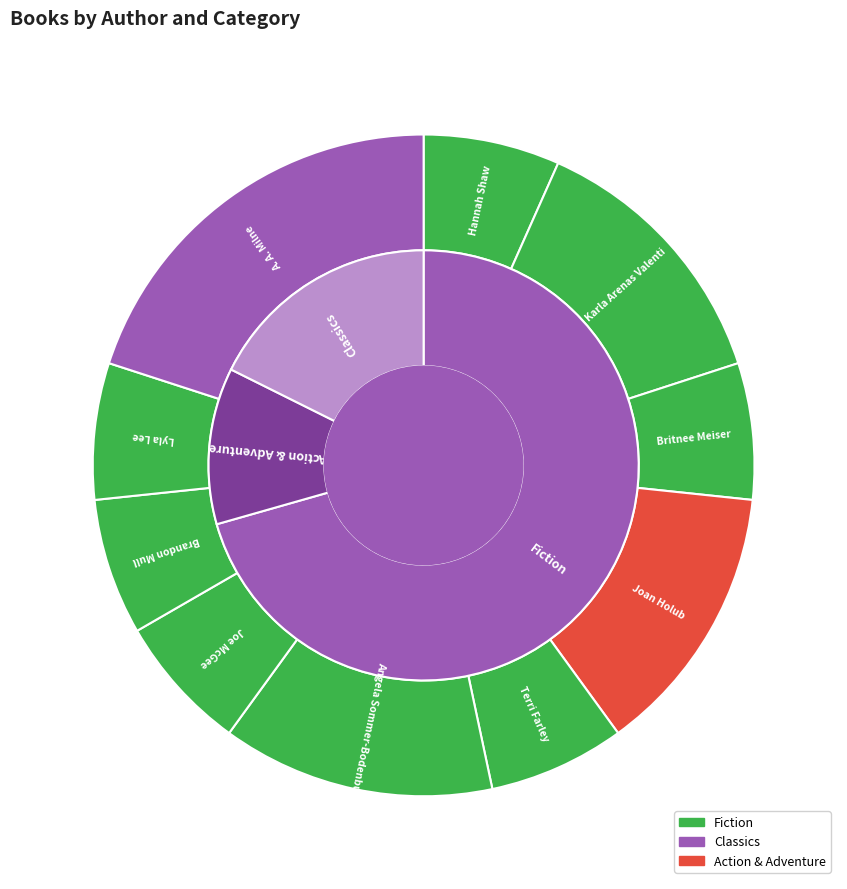

To the nearest percent, what is the difference between the largest and smallest slice percentages?

13%